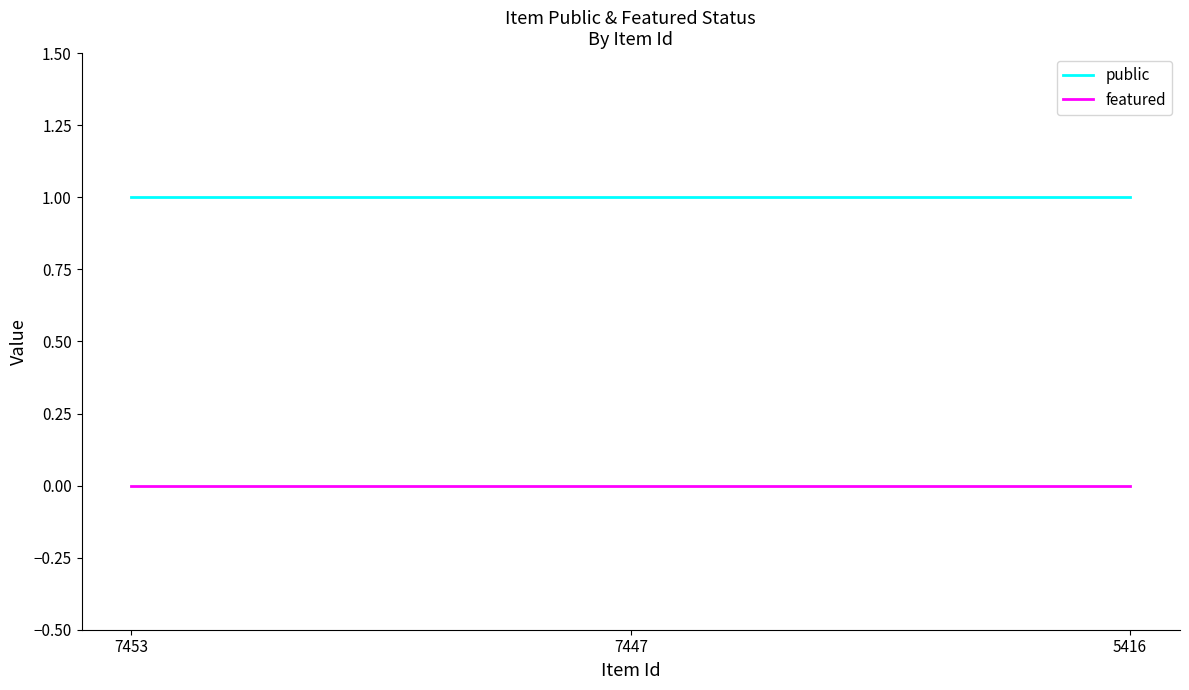

Rank the series at 7447 from highest to lowest value.

public, featured